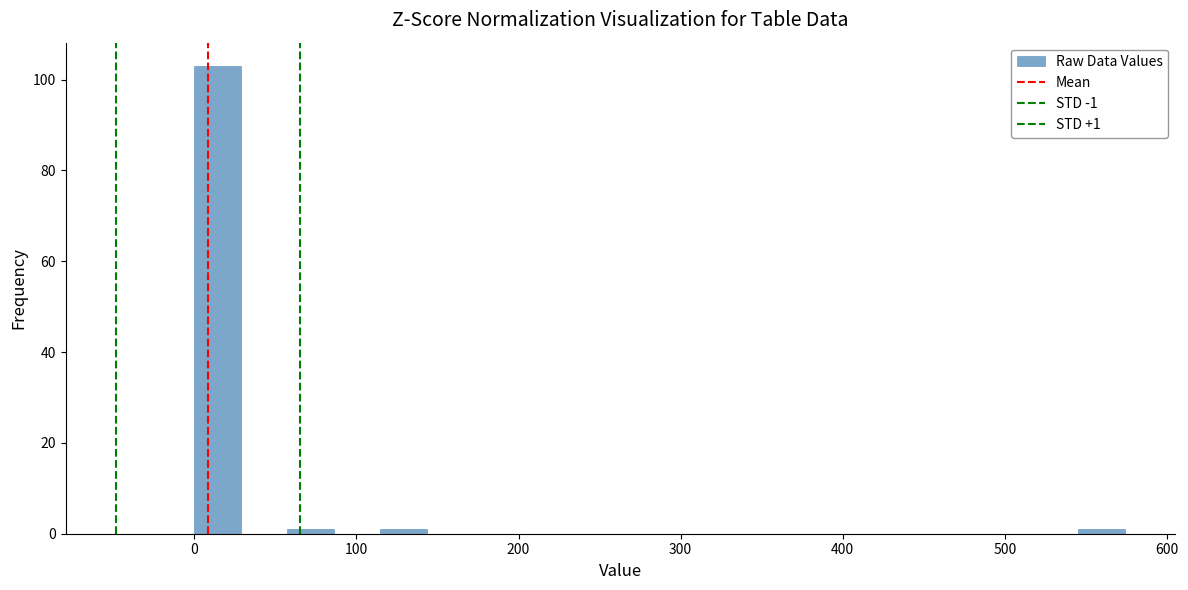

Around what value on the x-axis is the tallest bar? Give the approximate position of its centre, as read against the axis.

10